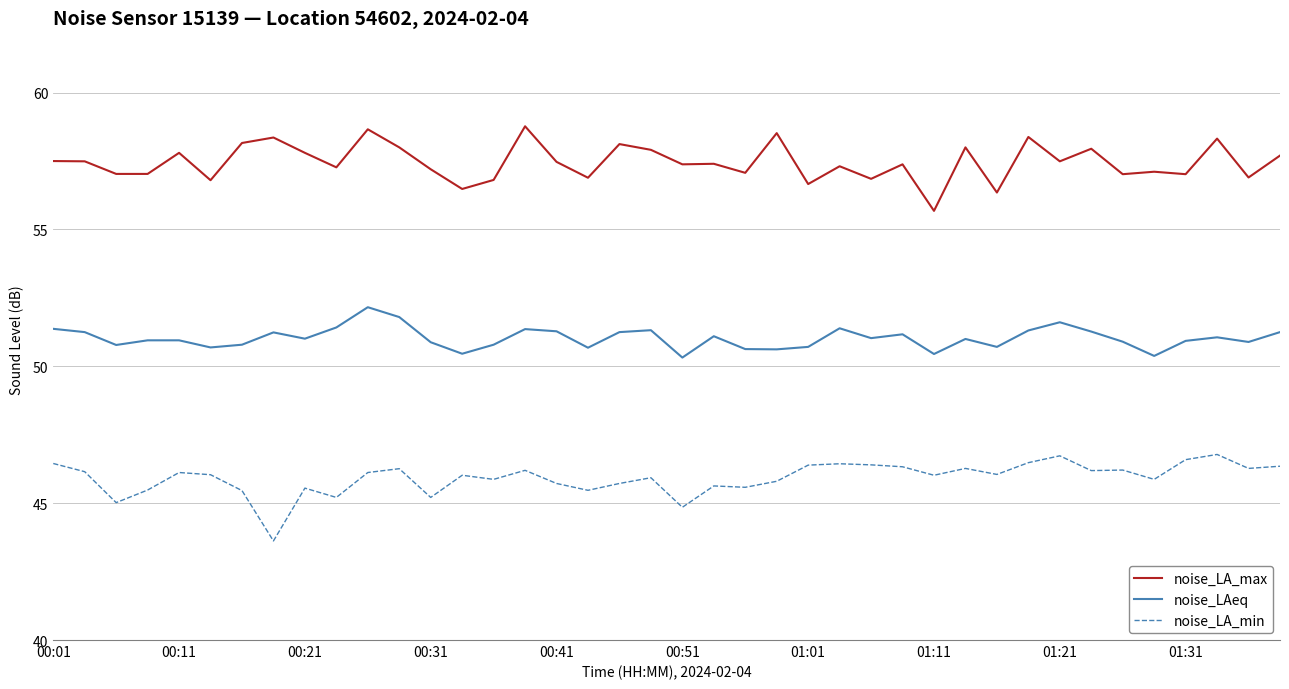

Rank the series by their maximum value, from highest to lowest.

noise_LA_max, noise_LAeq, noise_LA_min